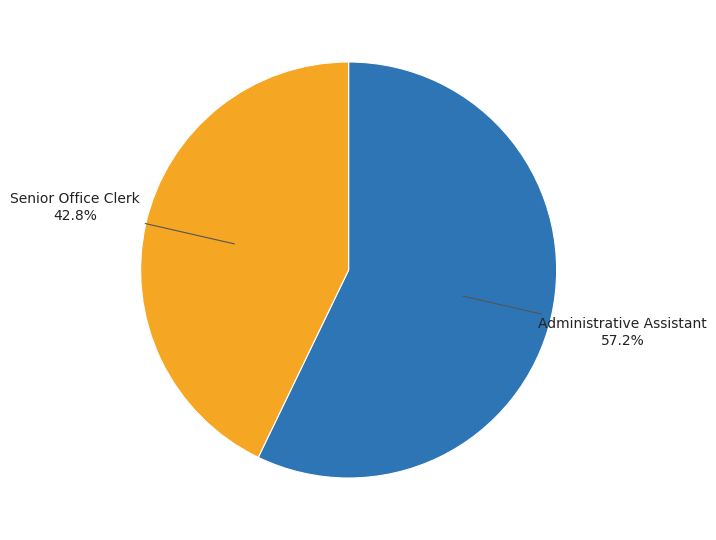

Is there any slice that represents more than half of the pie?

Yes